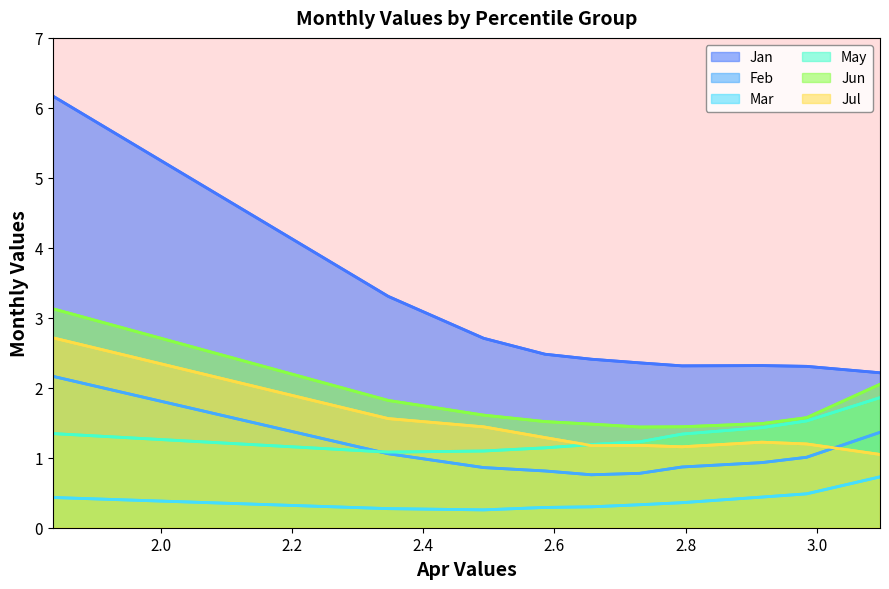

The Jun series shows 0.8 at pct45. True or false?

False